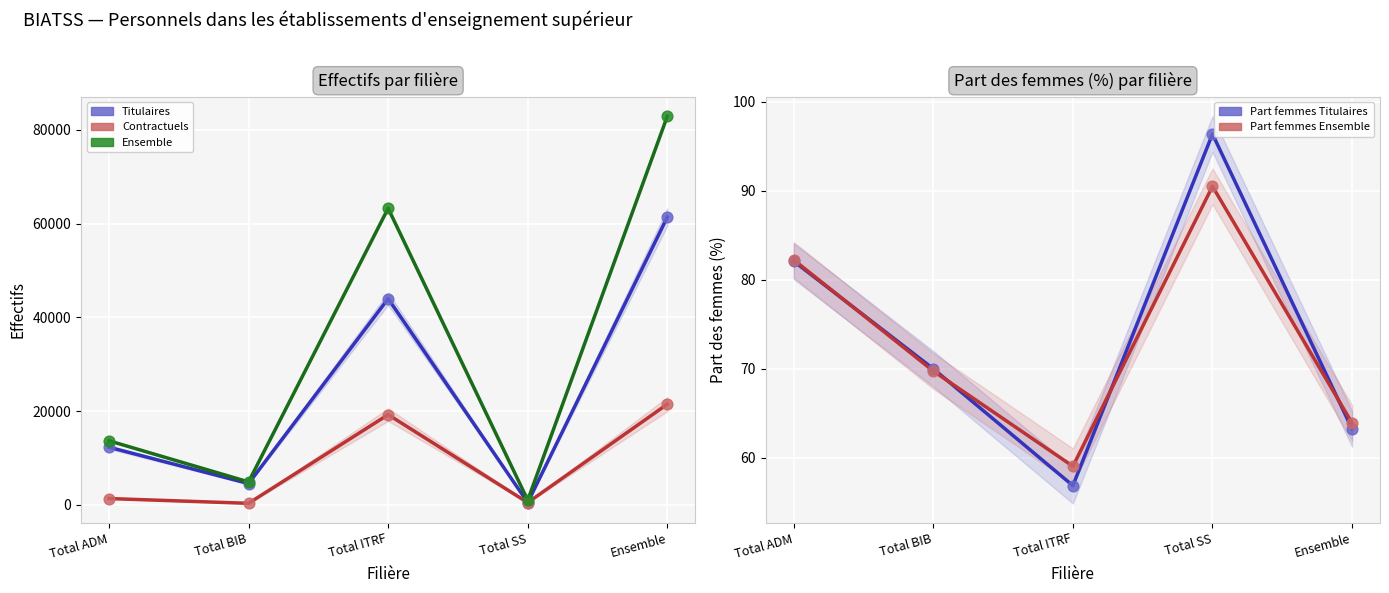

Is the value of Ensemble at Total ITRF greater than the value of Part femmes Ensemble (%) at Total ADM?

Yes